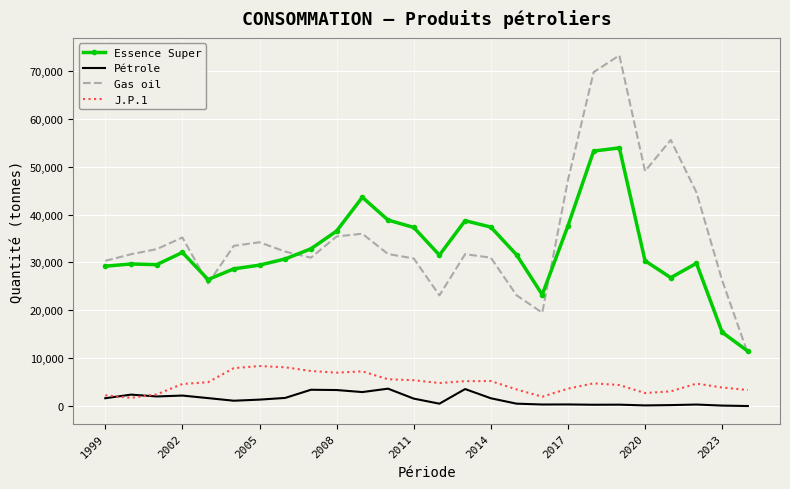

True or false: Gas oil and J.P.1 intersect in this chart.

False